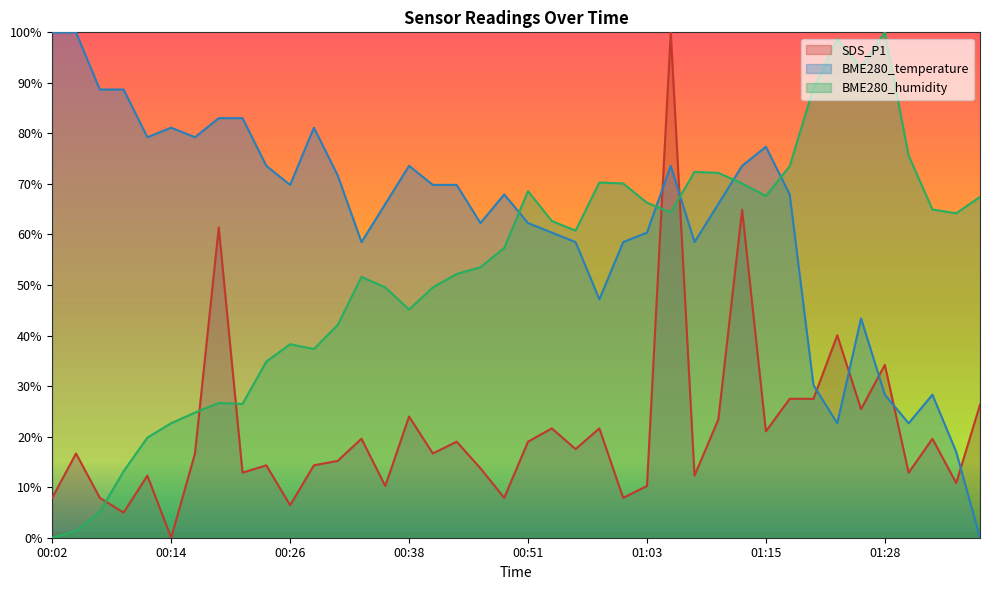

List the labels in order of BME280_temperature value, smallest first.

01:37, 01:35, 01:22, 01:30, 01:28, 01:32, 01:20, 01:25, 00:58, 00:33, 00:56, 01:01, 01:08, 00:53, 01:03, 00:46, 00:51, 00:36, 01:10, 00:48, 01:18, 00:26, 00:41, 00:43, 00:31, 00:24, 00:38, 01:05, 01:13, 01:15, 00:11, 00:16, 00:14, 00:28, 00:19, 00:21, 00:07, 00:09, 00:02, 00:04